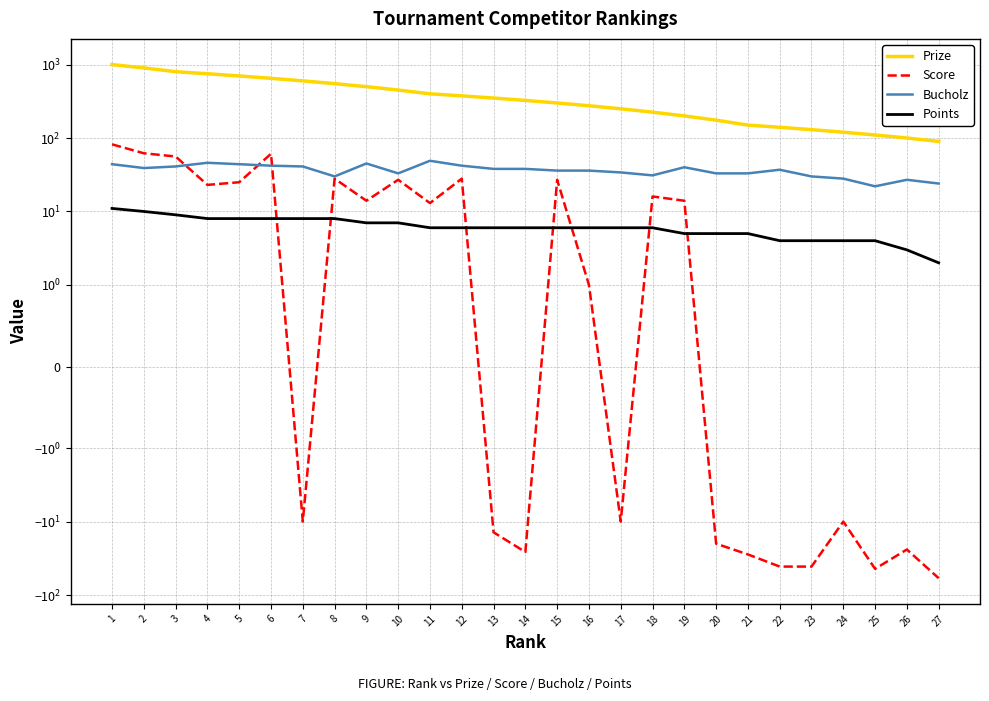

Rank the series by their maximum value, from lowest to highest.

Points, Bucholz, Score, Prize